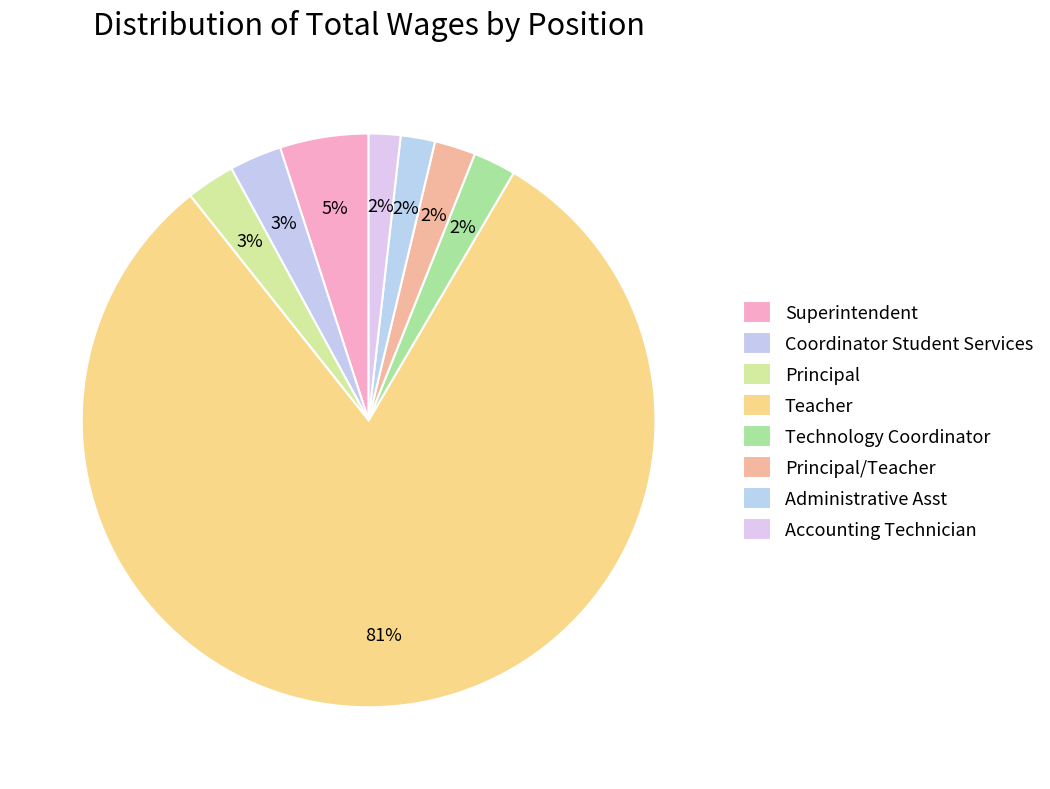

Which category accounts for the majority?

Teacher